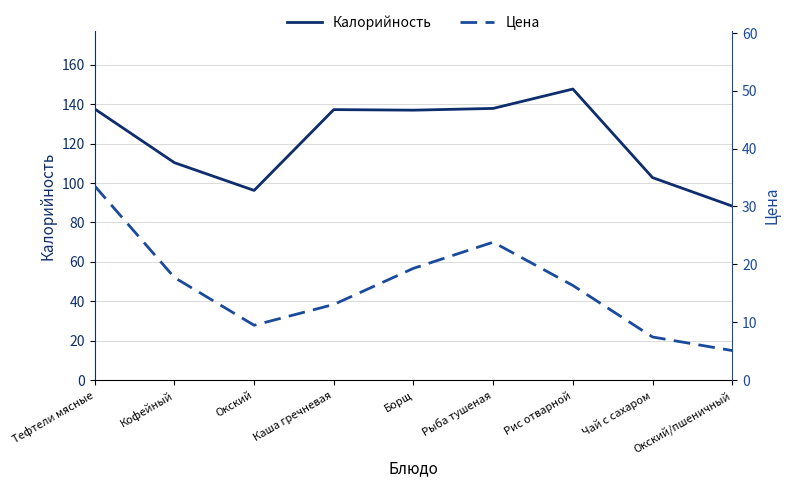

What is the label of the 1st point from the right?

Окский/пшеничный